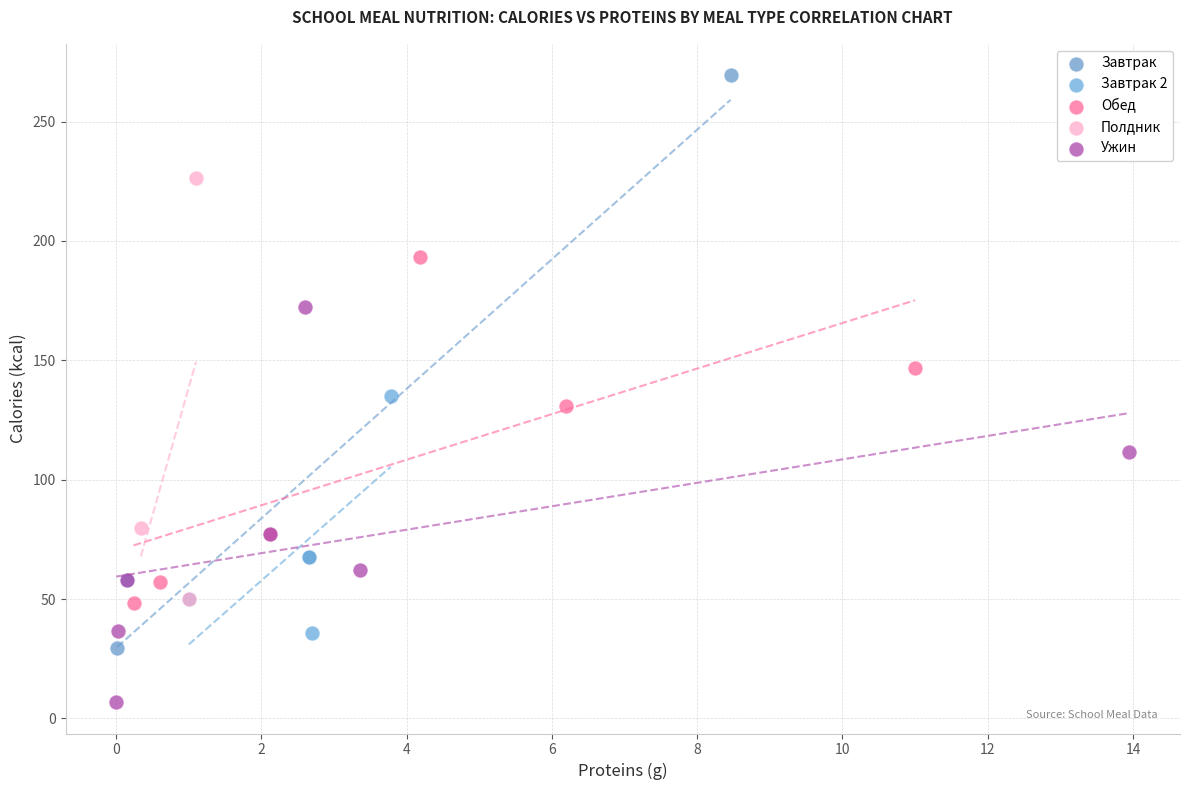

Which series contains the highest Y value?

Завтрак